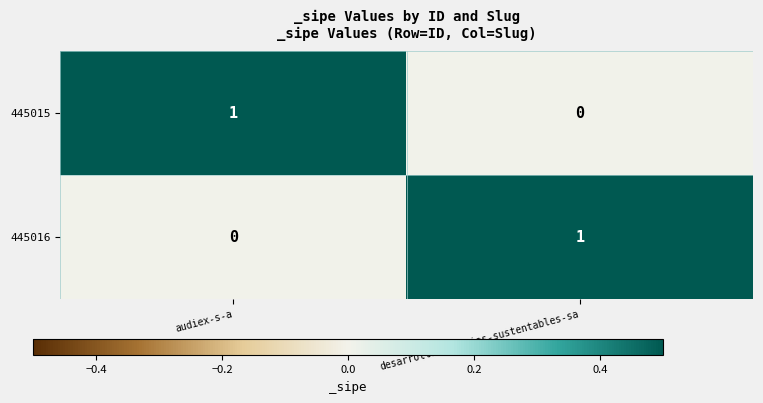

At which label is 445015 closest to 0?

desarrollo-negocios-sustentables-sa